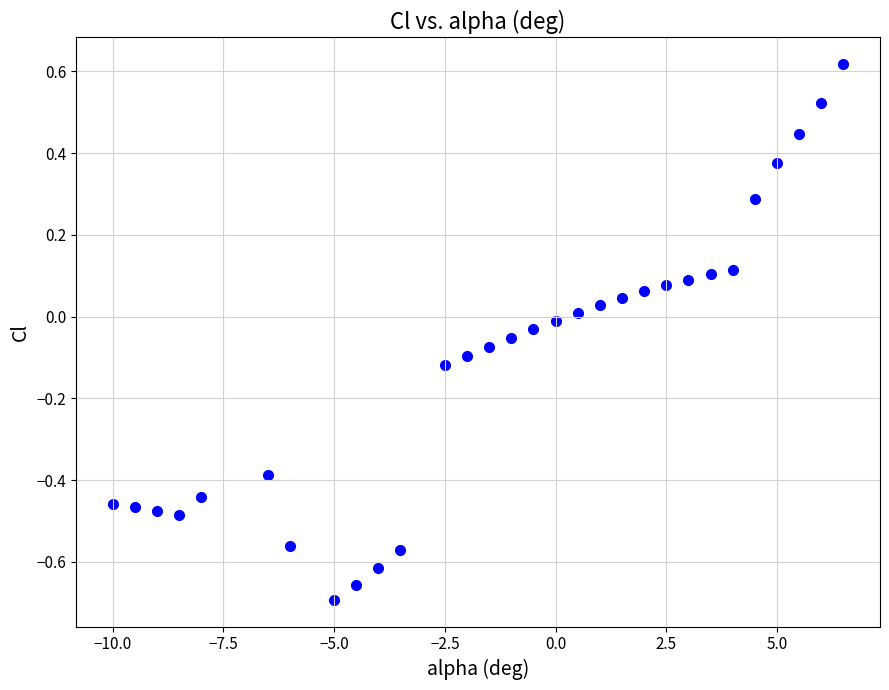

What is the range of X values (max minus min)?

16.5